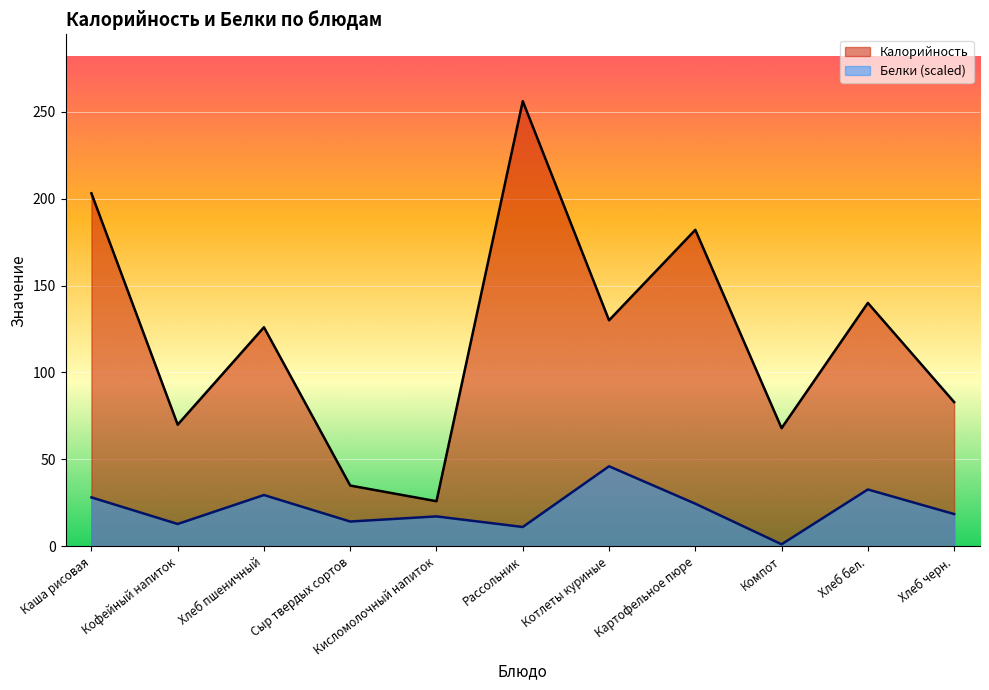

What is the difference between the highest and lowest values at Компот?

66.8